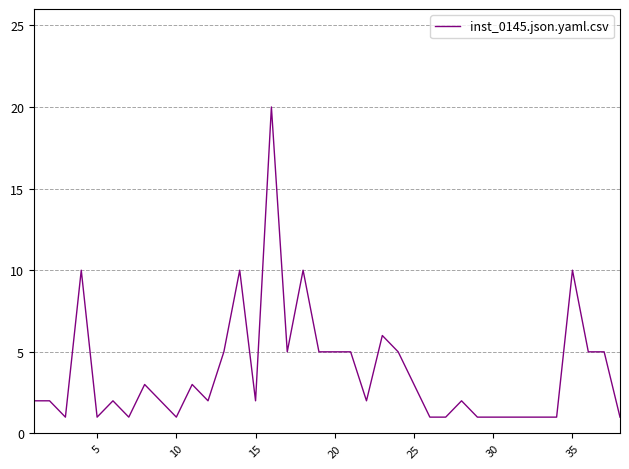

What is the smallest value displayed?

1